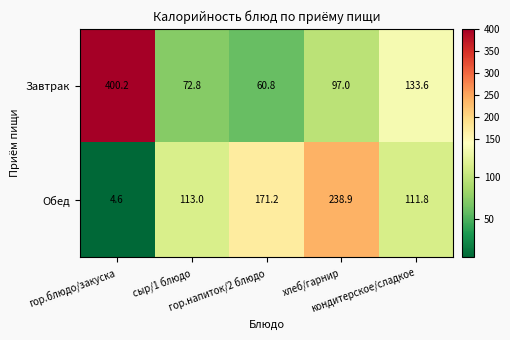

Which series has the widest spread of values?

Завтрак